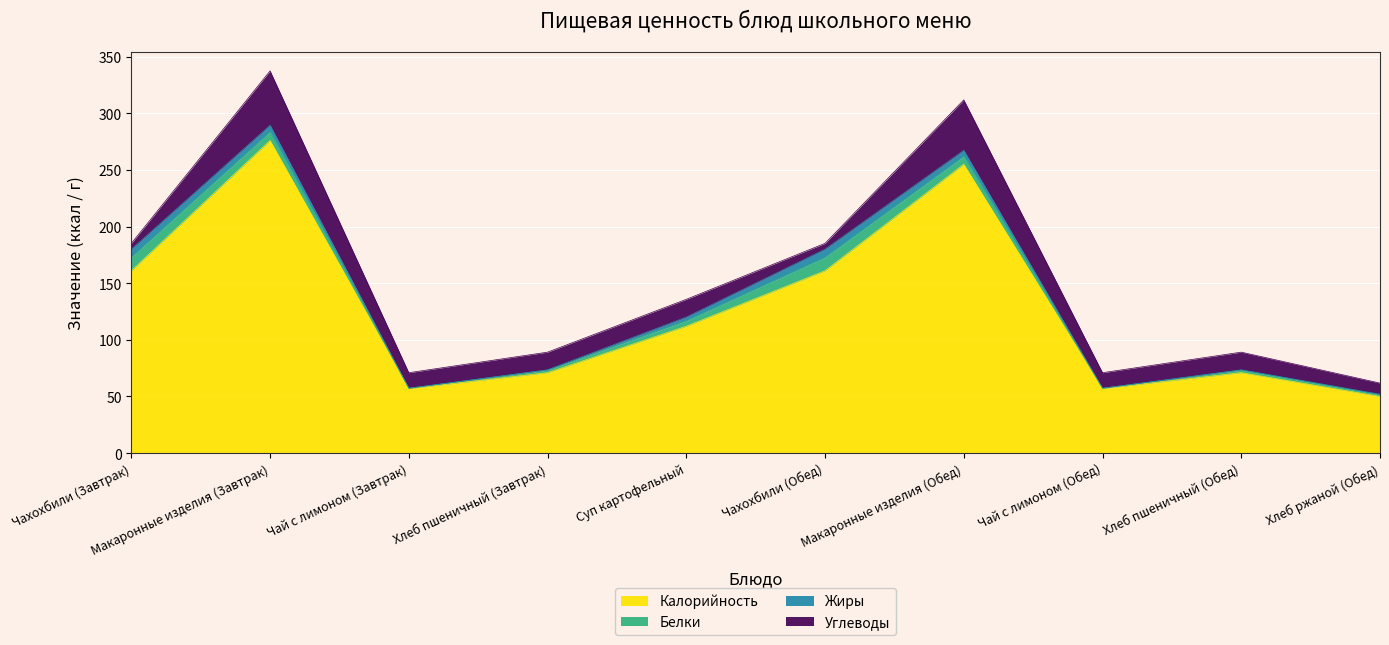

How many intersections are there between Жиры and Углеводы?

3